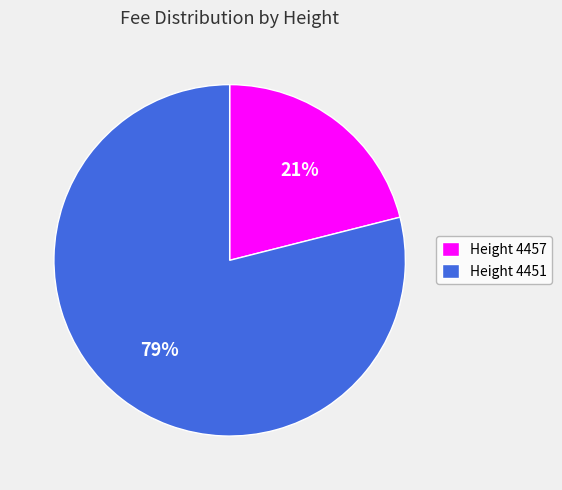

To the nearest percent, what percentage of the pie is Height 4457?

21%